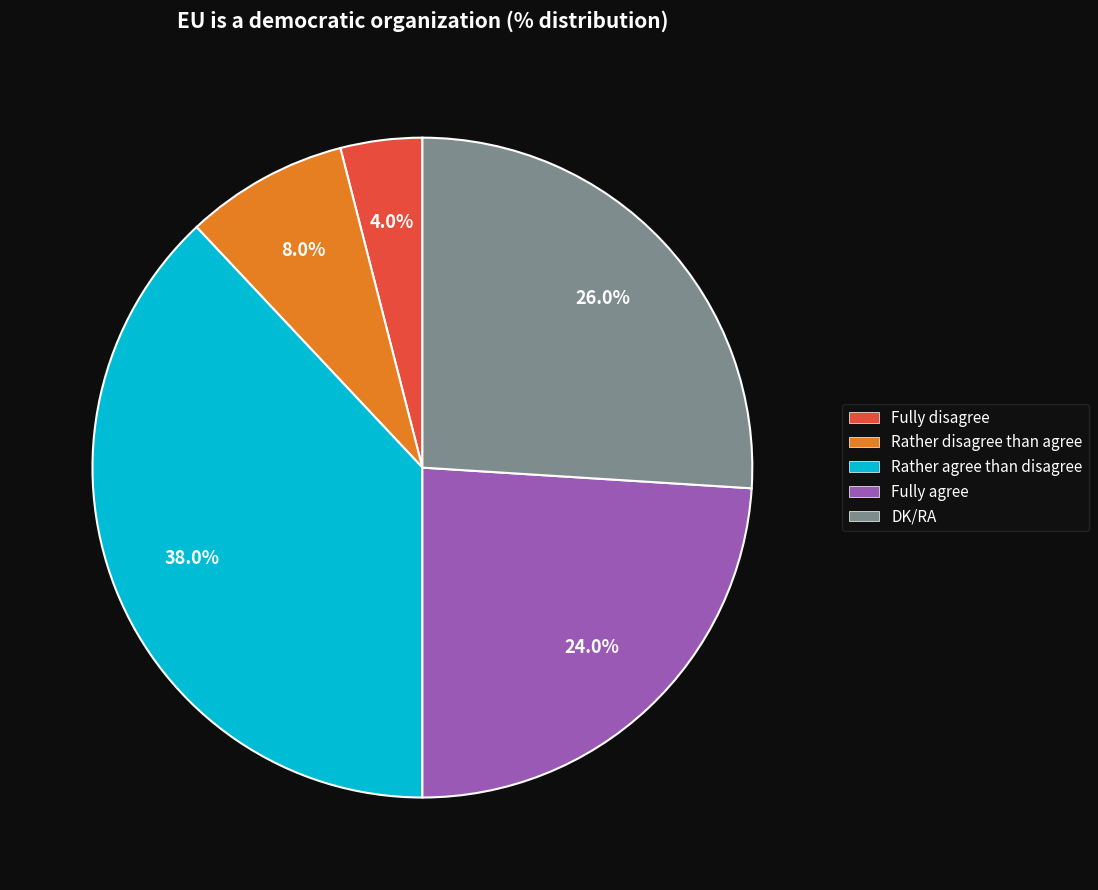

Approximately how many times larger is the value at Fully disagree compared to Rather agree than disagree?

0.1